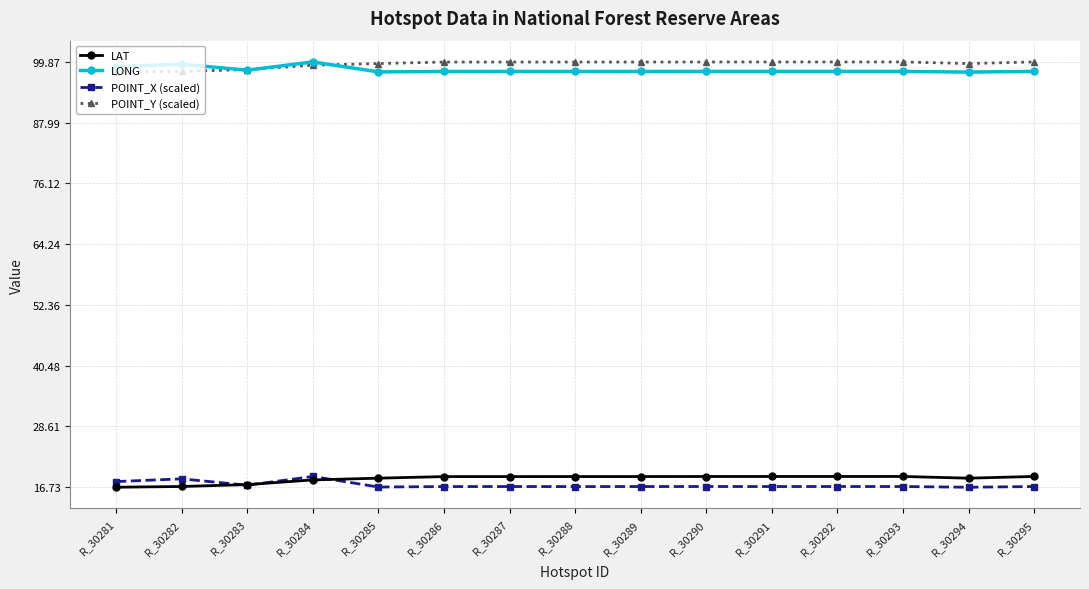

True or false: LAT has more than 0 interior local peaks.

True